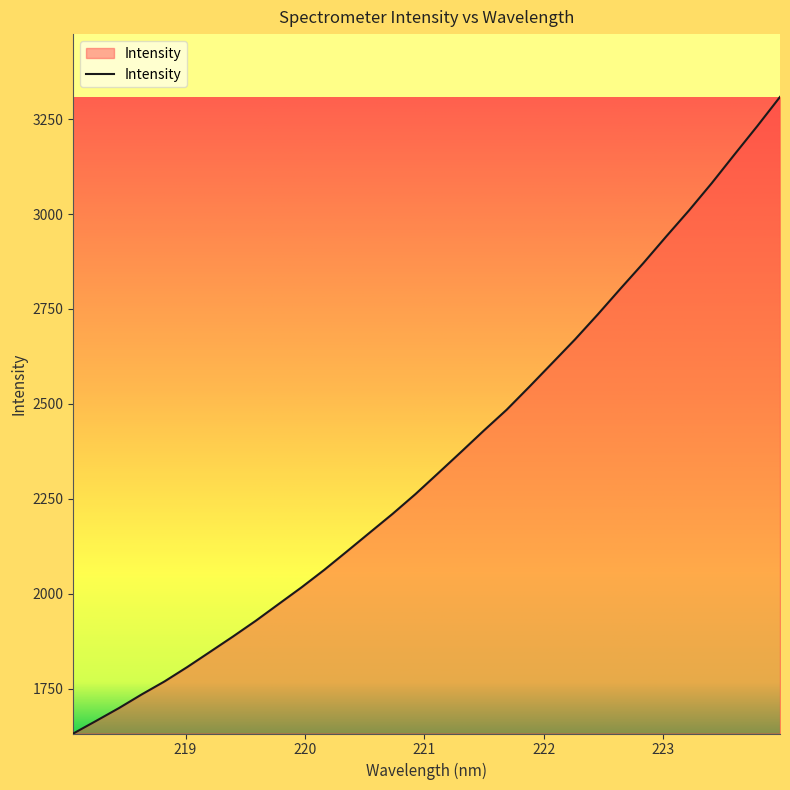

Count the number of data series in this chart.

1